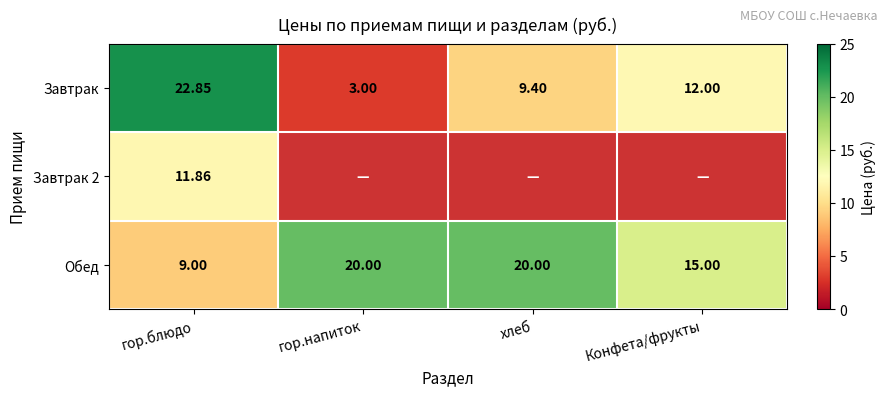

How many values in the Обед series are below 20?

2